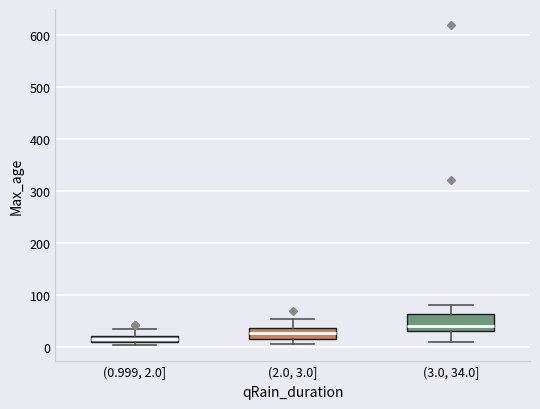

Which box's median line is the highest?

(3.0, 34.0]